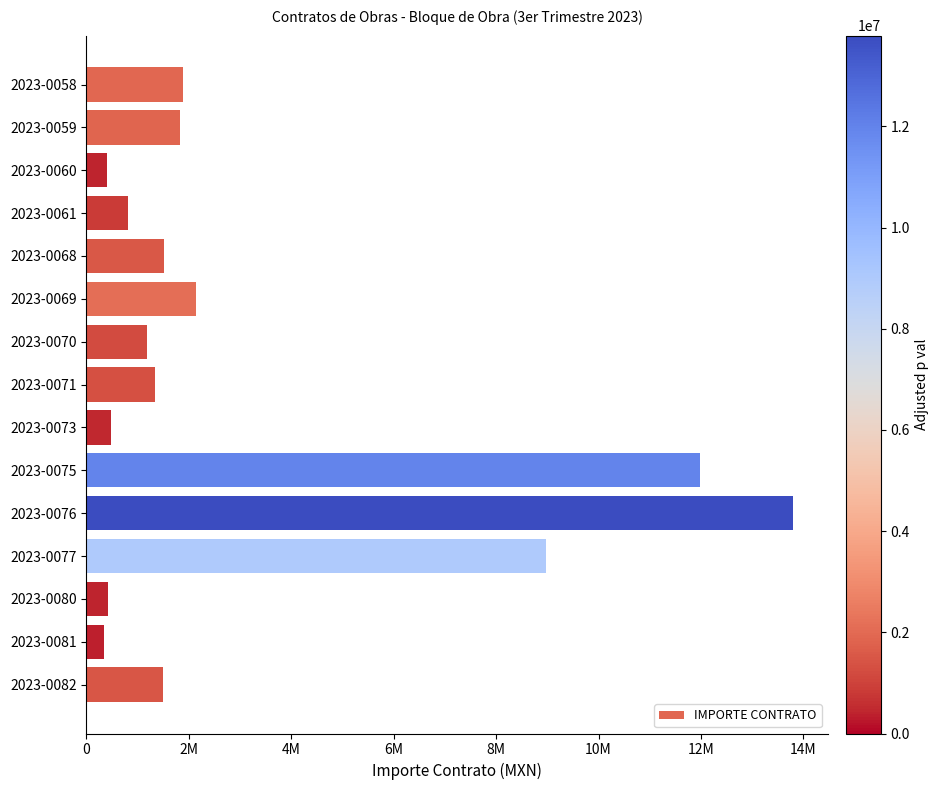

Are the bars horizontal?

Yes